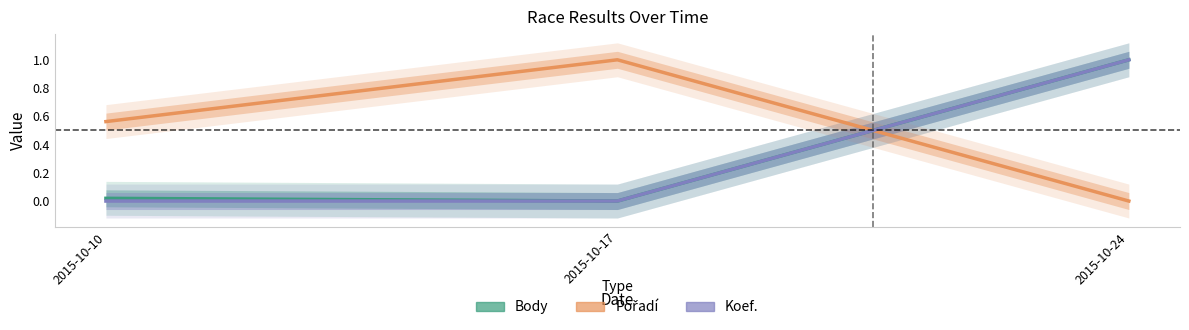

True or false: Koef. has a value of 0.3 at 2015-10-17.

False